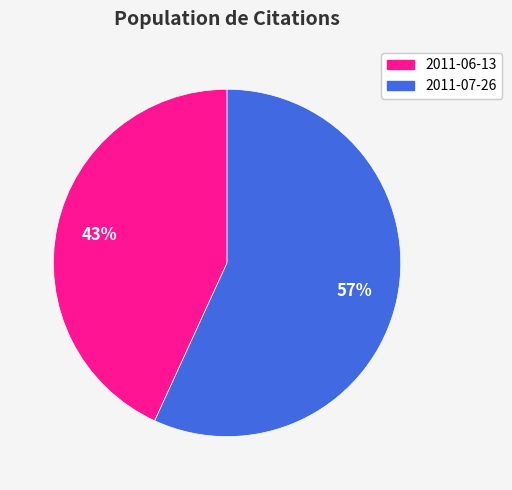

Rank the categories by value from highest to lowest.

2011-07-26, 2011-06-13